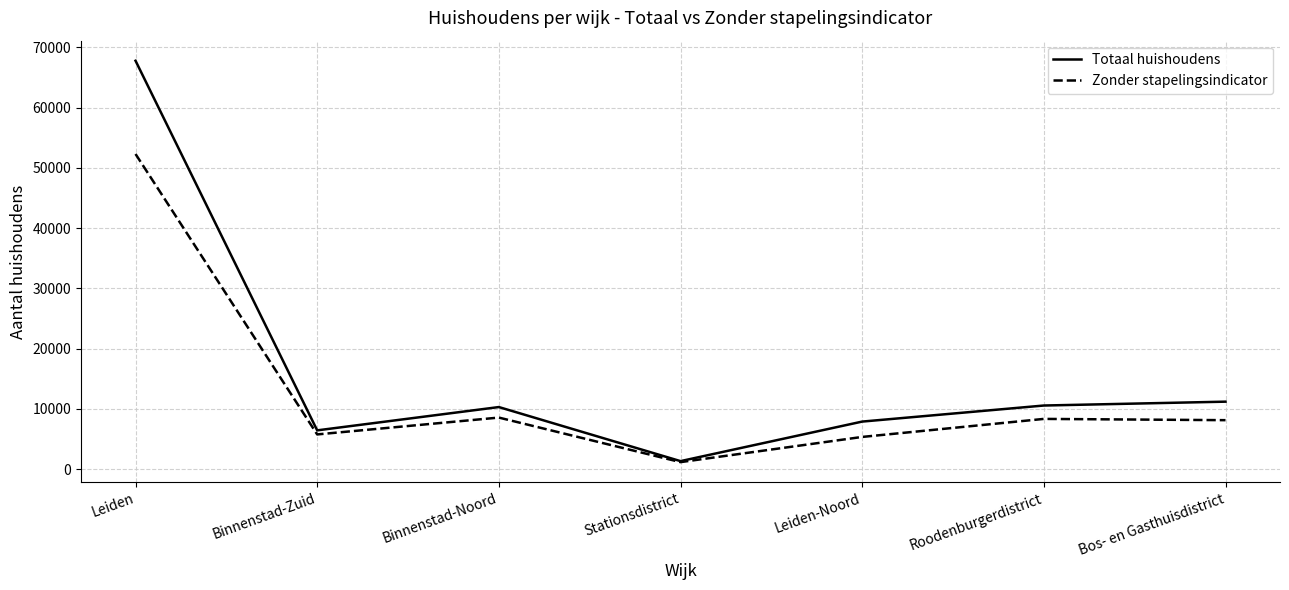

Which series has the widest spread of values?

Totaal huishoudens